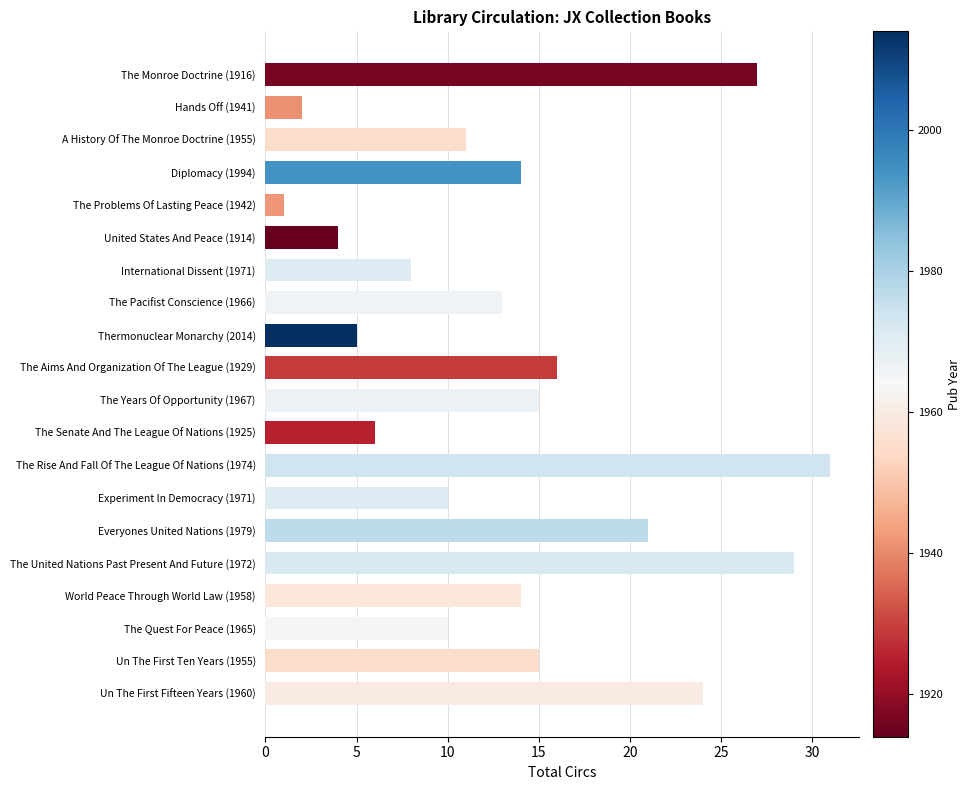

Does the chart contain any negative values?

No